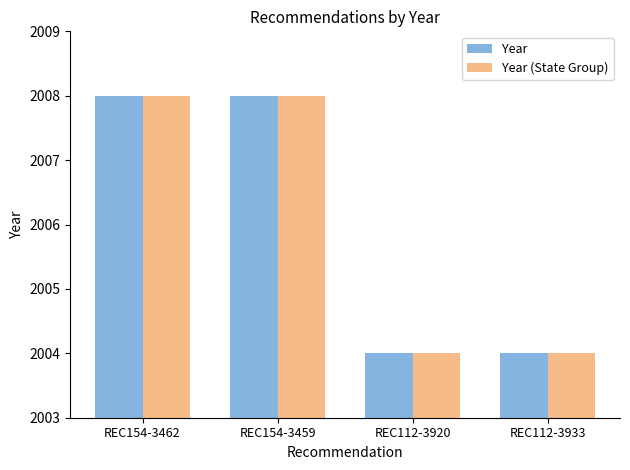

What is the lowest value of the Year (State Group) series?

2004